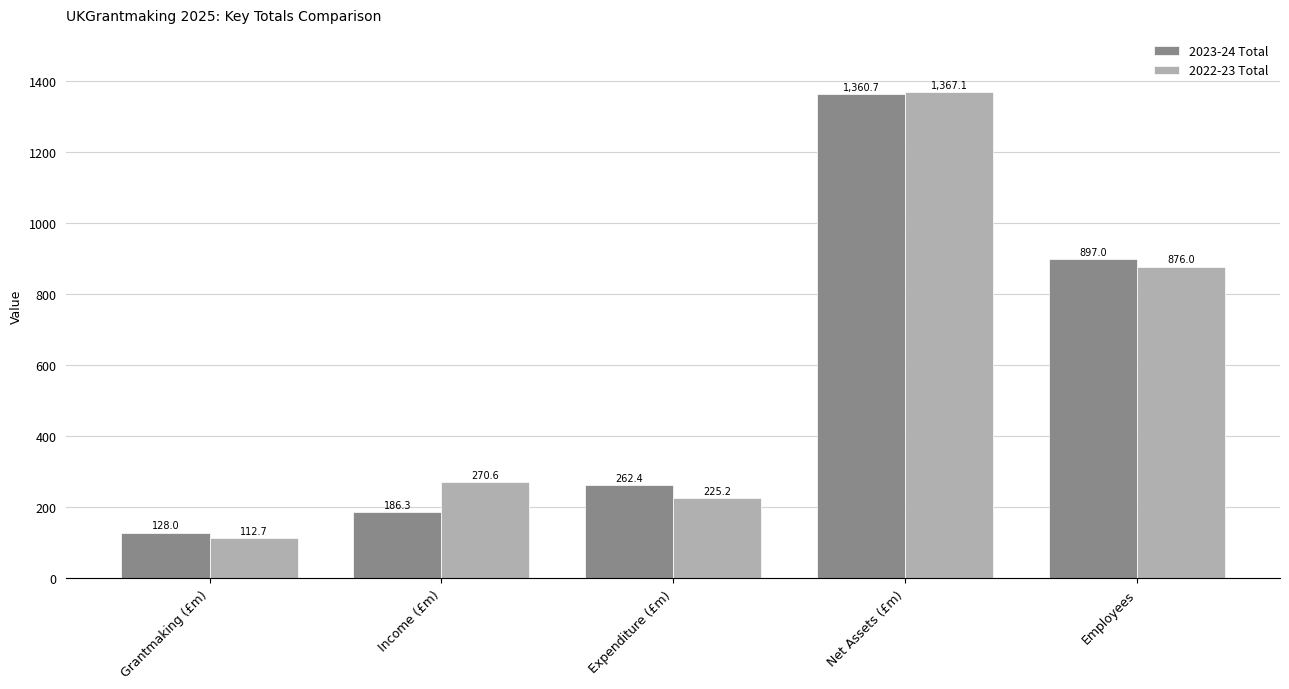

Rank the categories by 2022-23 Total value from highest to lowest.

Net Assets (£m), Employees, Income (£m), Expenditure (£m), Grantmaking (£m)